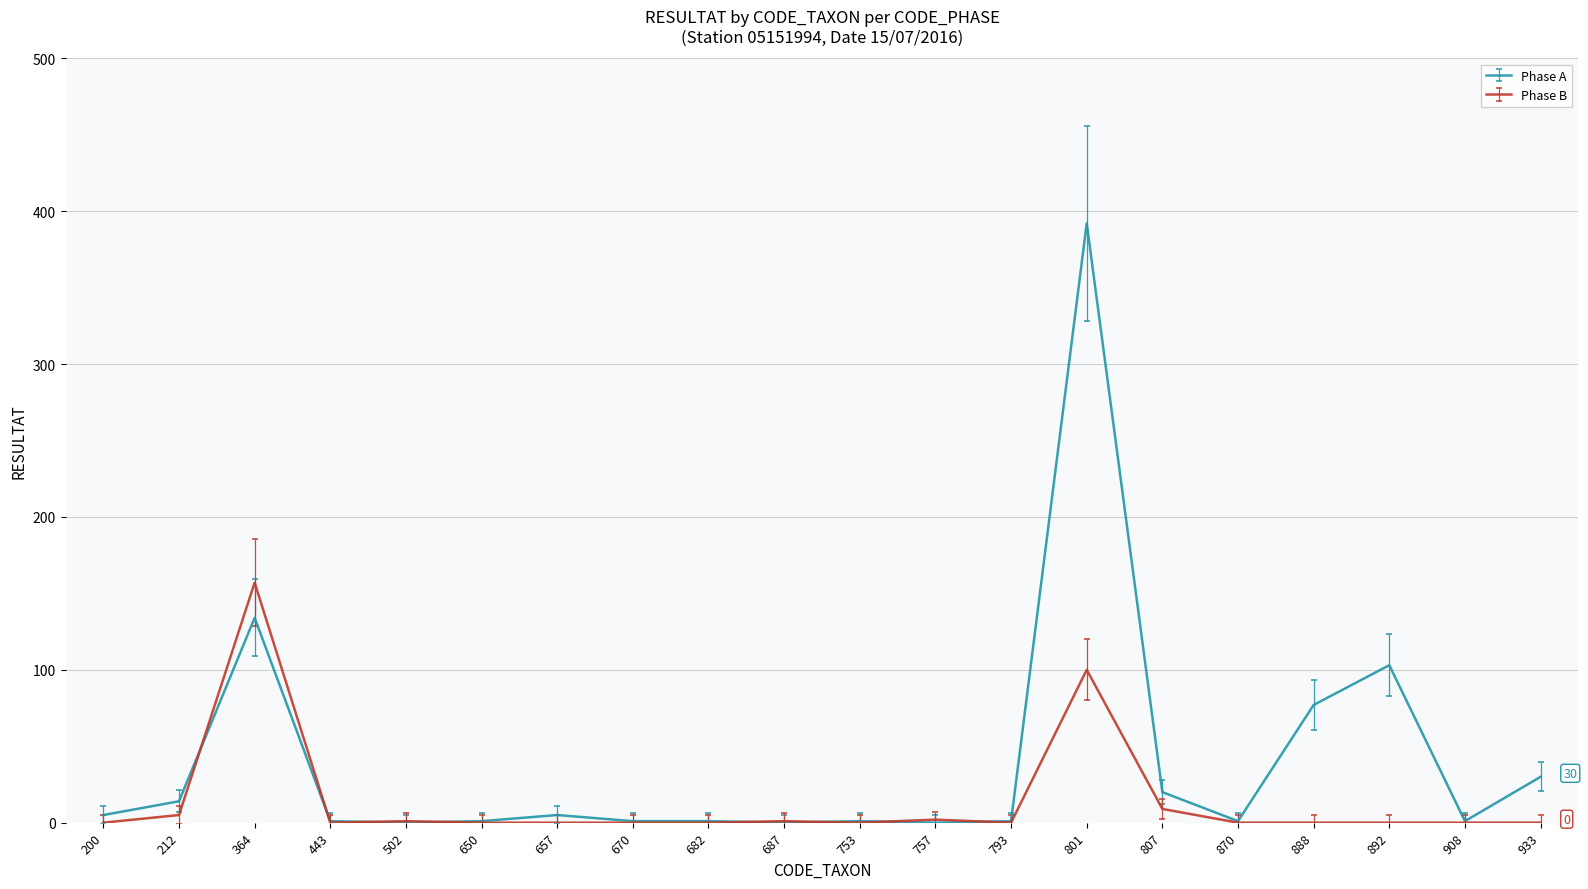

True or false: Phase A has more than 2 points higher than both neighbors.

True